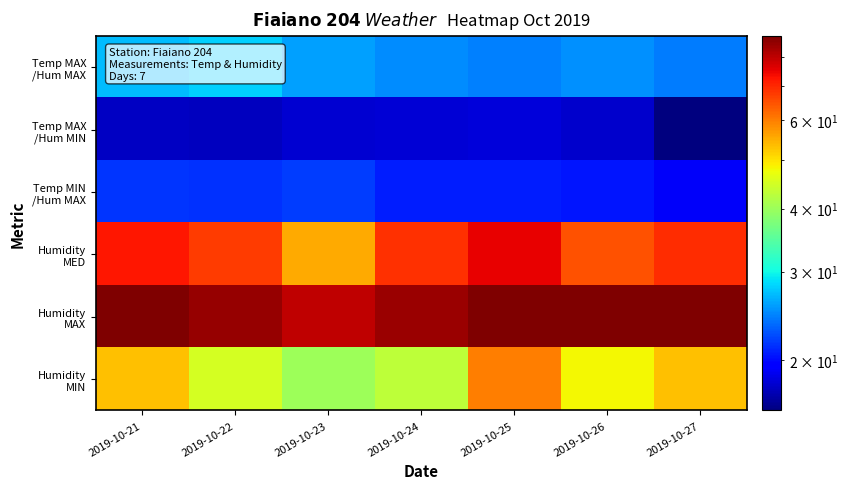

Rank the series by their maximum value, from highest to lowest.

Humidity MAX, Humidity MED, Humidity MIN, Temp MAX /Hum MAX, Temp MIN /Hum MAX, Temp MAX /Hum MIN